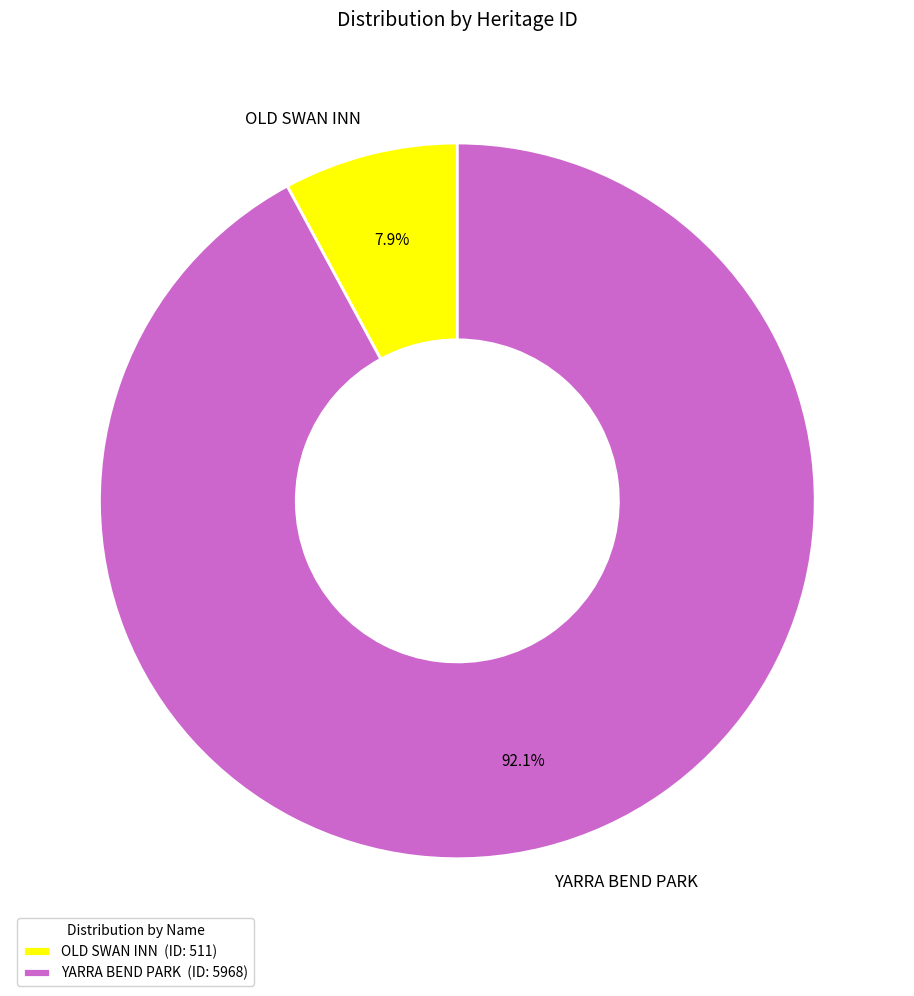

Between OLD SWAN INN and YARRA BEND PARK, which is larger?

YARRA BEND PARK